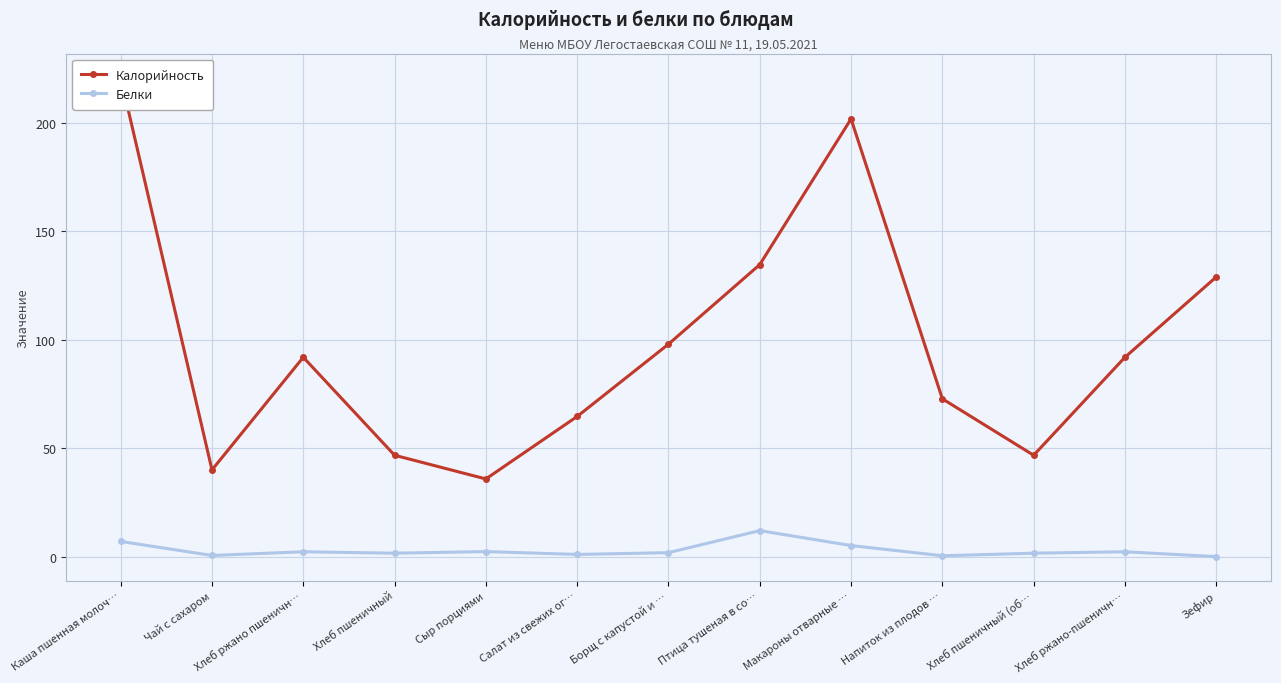

How many values in the Белки series are below 1?

3